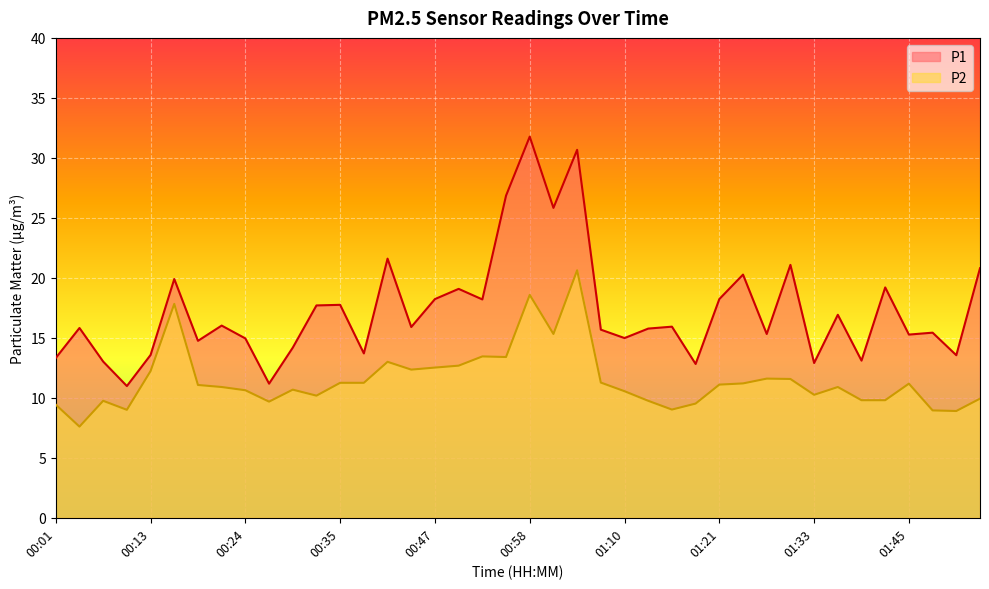

What is the sum of the P2 values at 00:27 and 01:30?

21.2